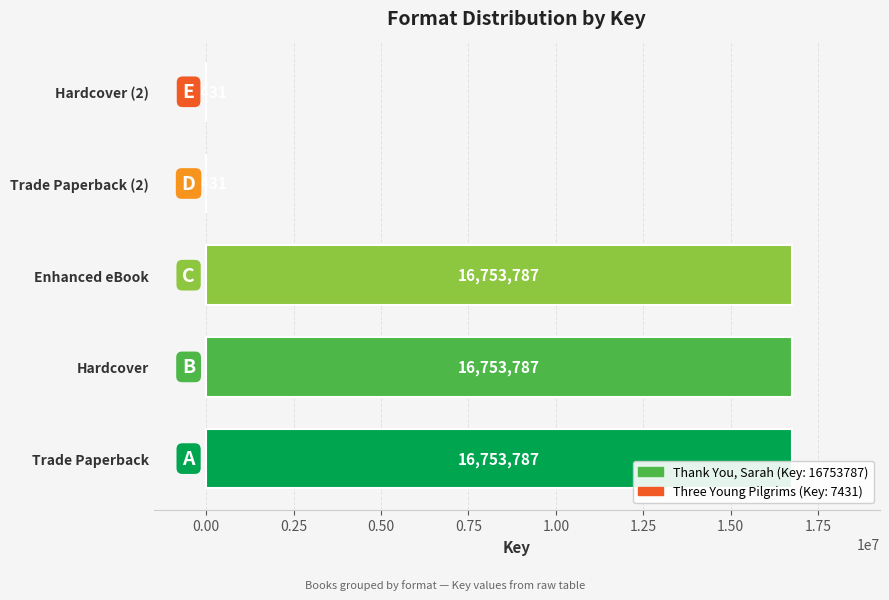

Reading bottom to top, list all the values displayed in this chart.

Trade Paperback=16753787	Hardcover=16753787	Enhanced eBook=16753787	Trade Paperback (2)=7431	Hardcover (2)=7431